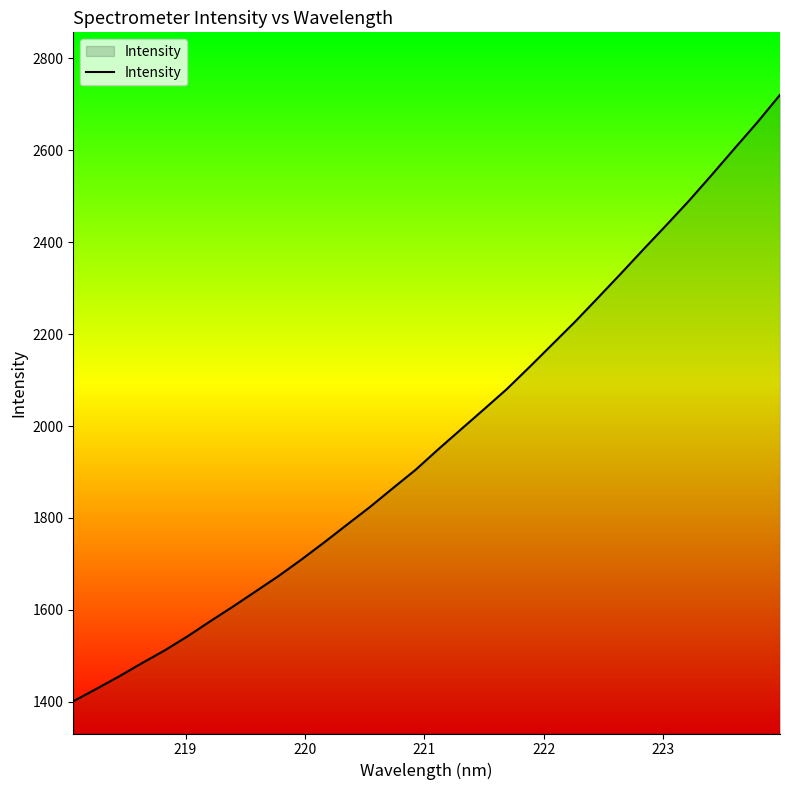

What is the difference between the maximum and minimum values?

1319.8